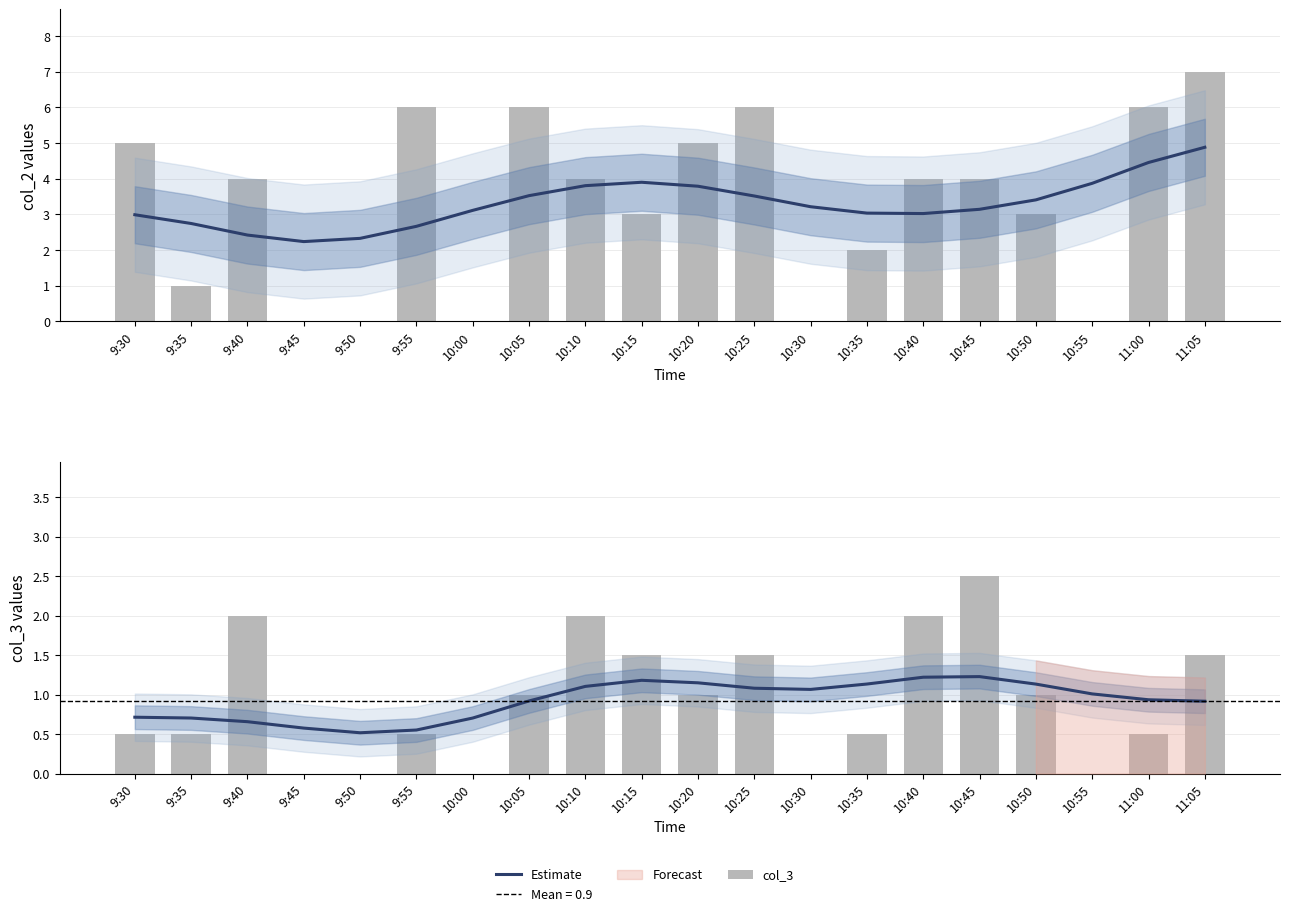

At which category is the sum across all series the highest?

11:05